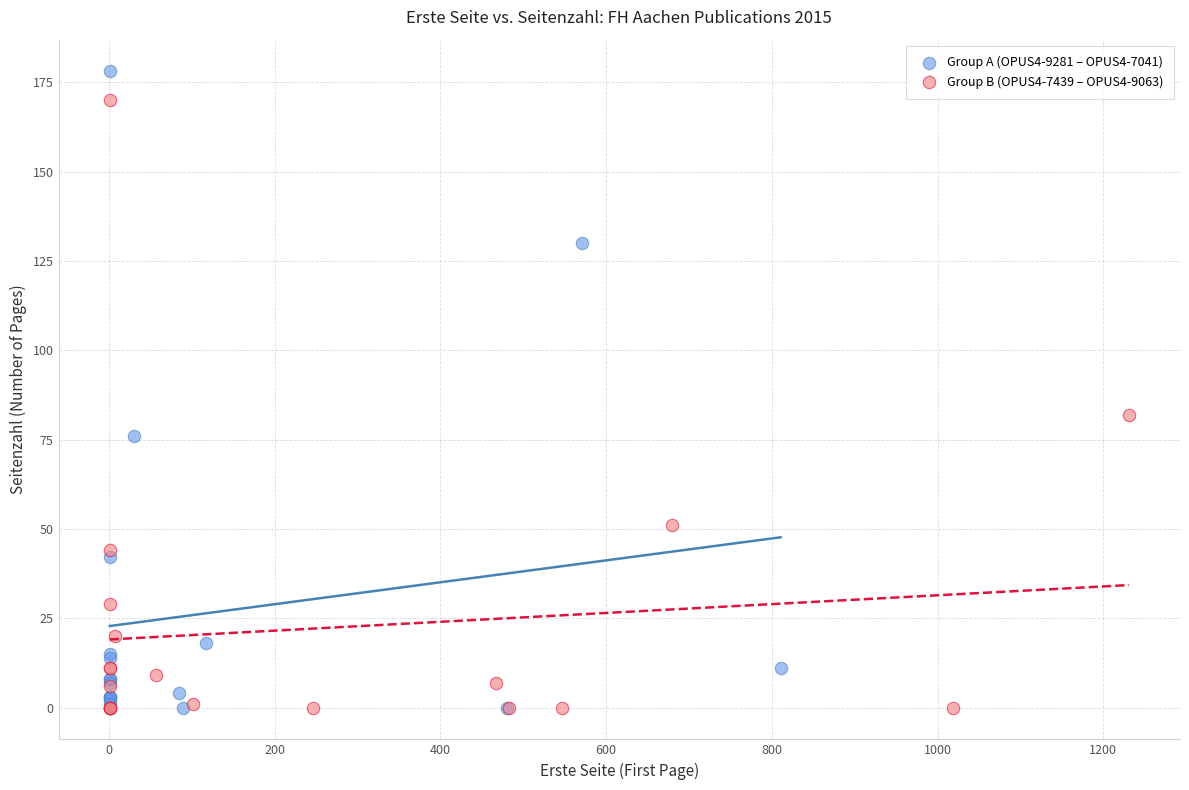

Which series contains the highest Y value?

Group A (OPUS4-9281 – OPUS4-7041)